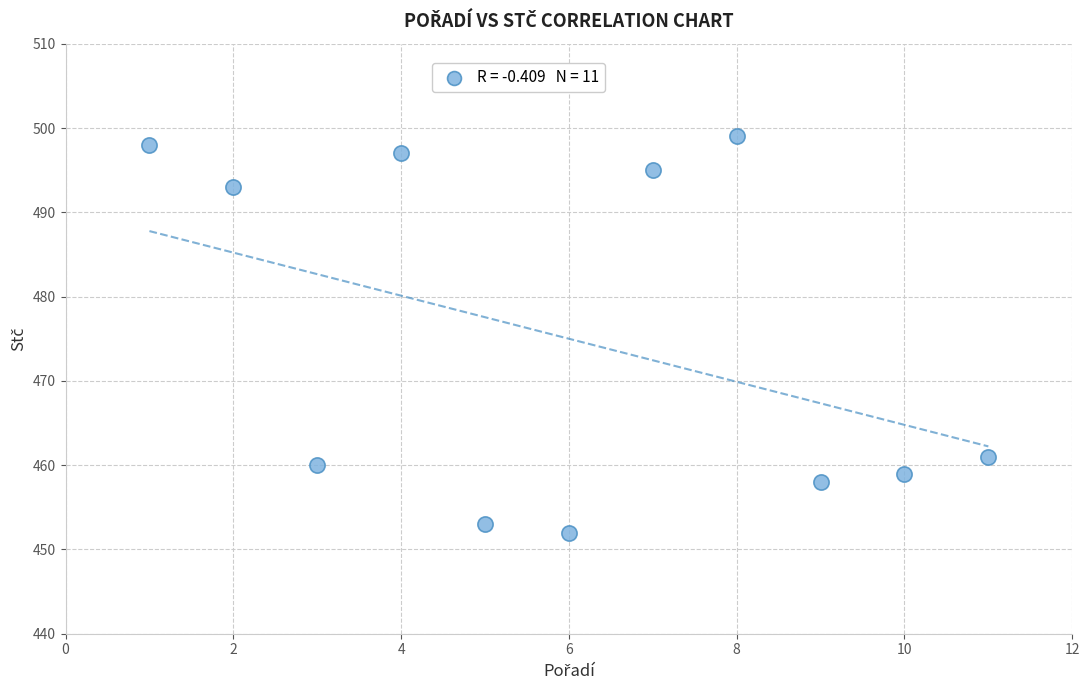

What is the range of Y values (max minus min)?

47